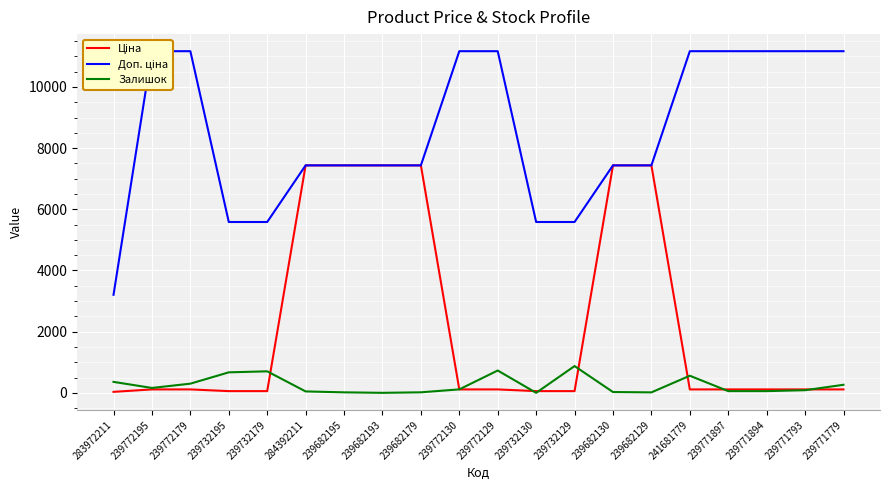

What is the difference between the maximum and second lowest values in the Доп. ціна series?

5584.0